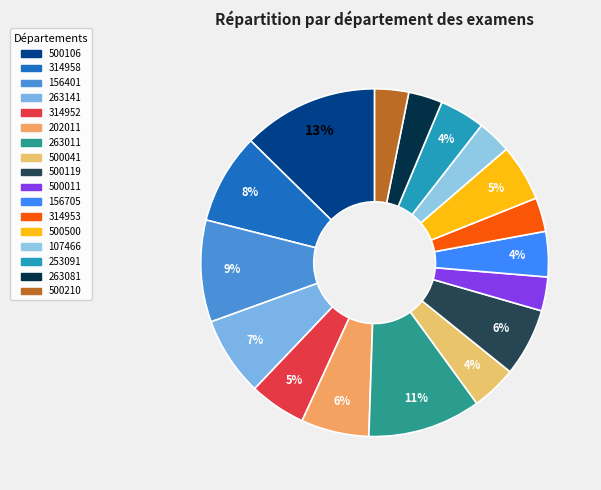

Count the number of slices in the pie.

17